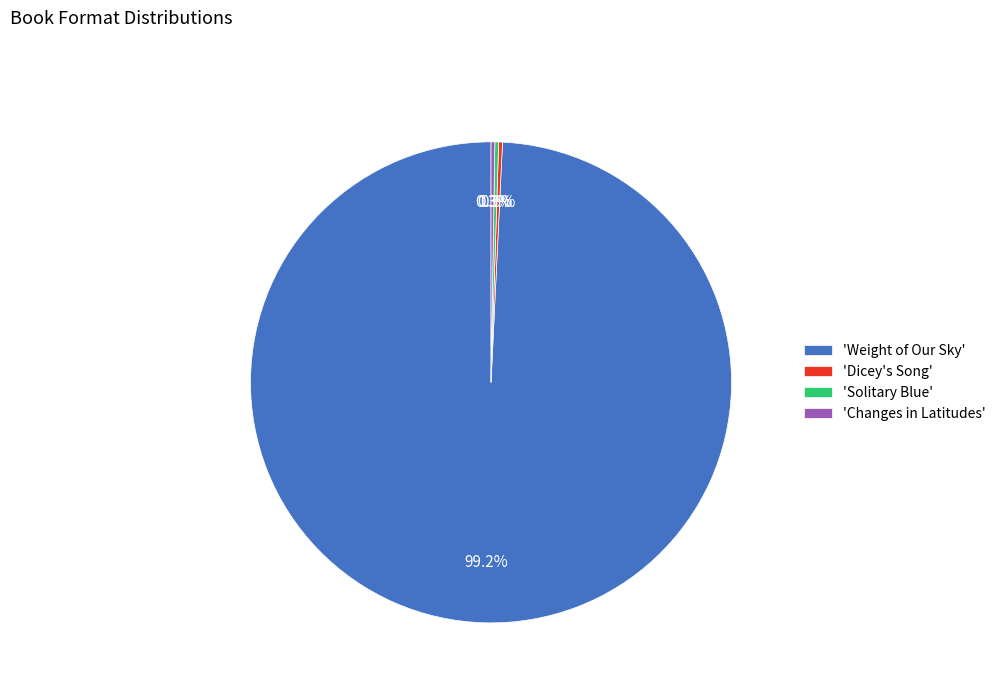

To the nearest percent, what is the average slice percentage?

25%